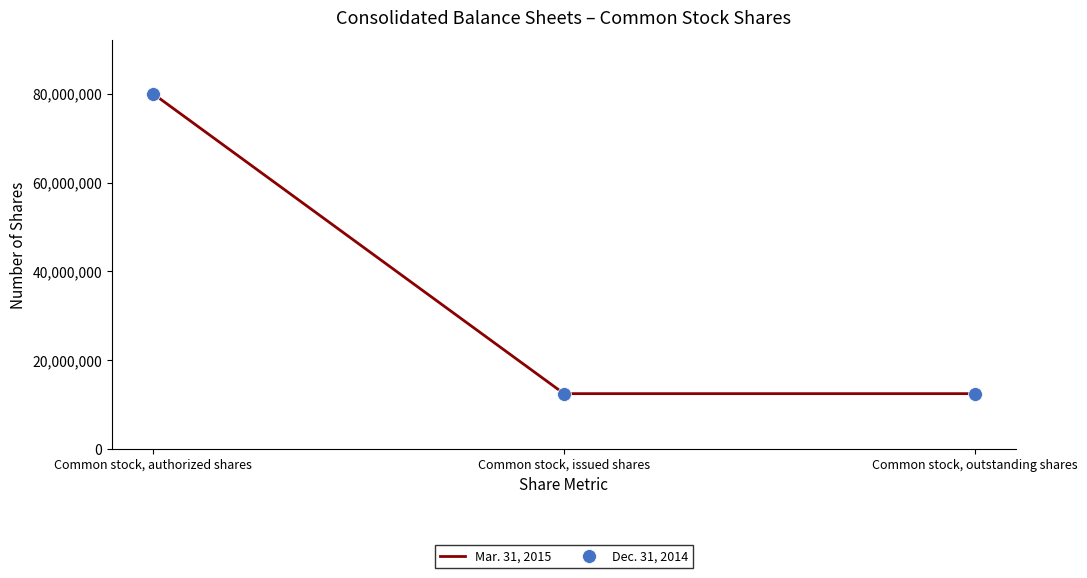

Which series has the widest spread of values?

Mar. 31, 2015